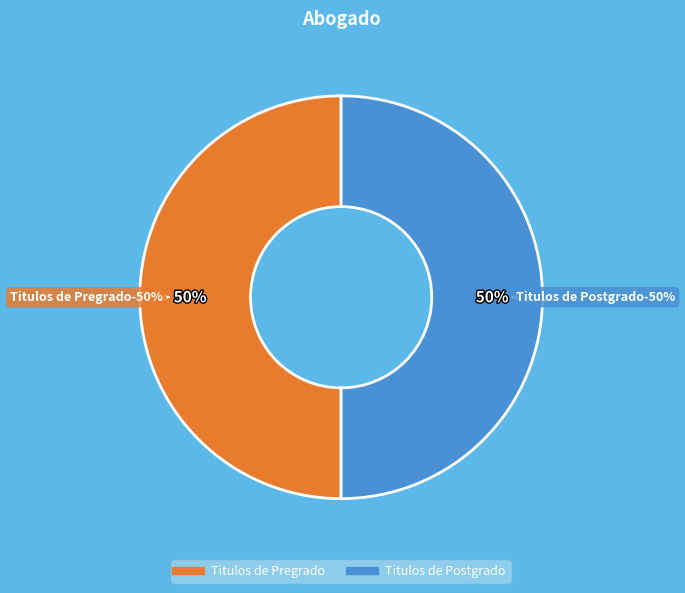

What percentage is the Titulos de Postgrado slice, to the nearest percent?

50%